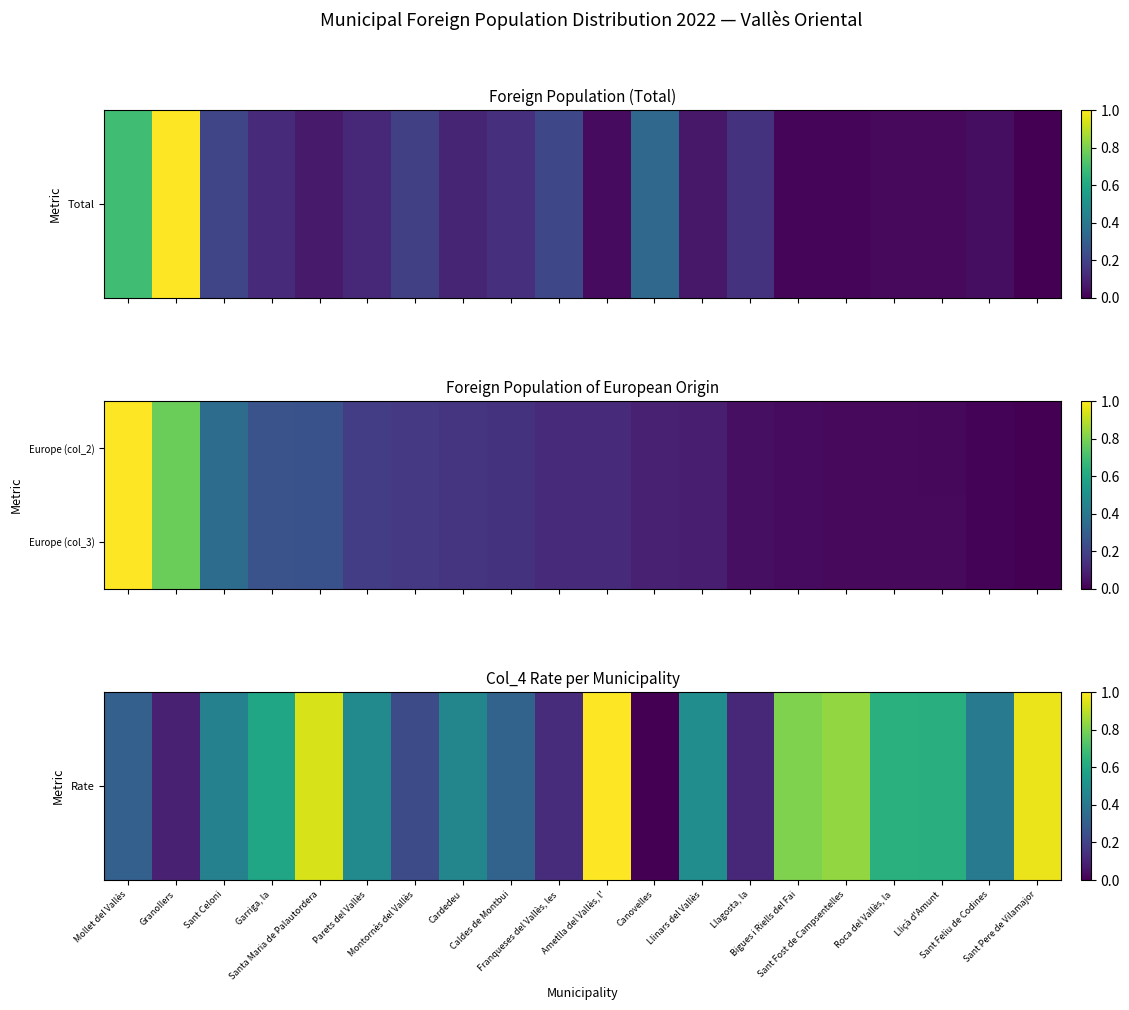

Count the number of categories in the chart.

20